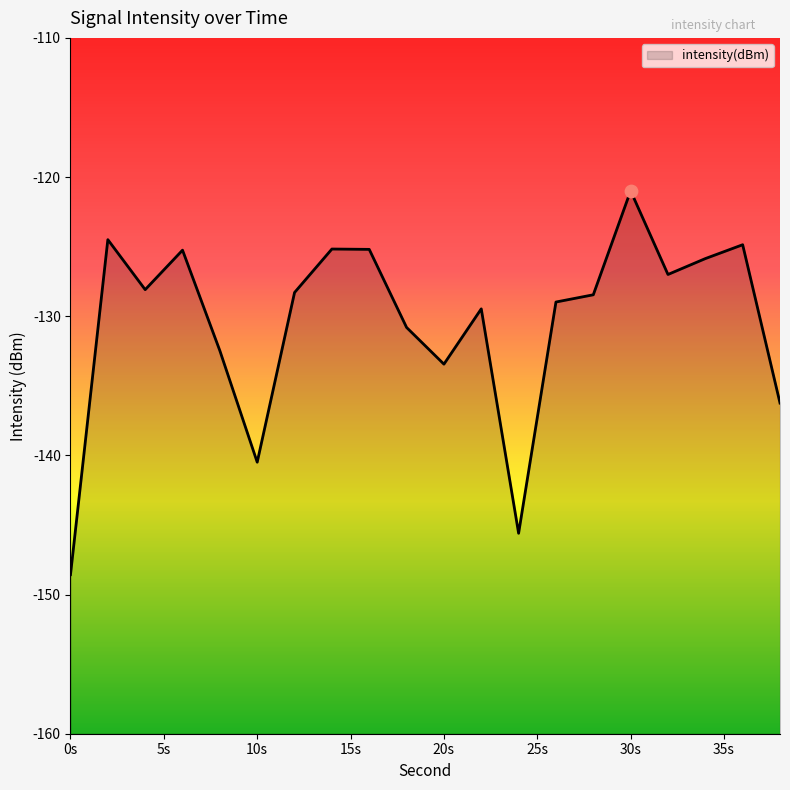

Which has a higher value, 16 or 0?

16